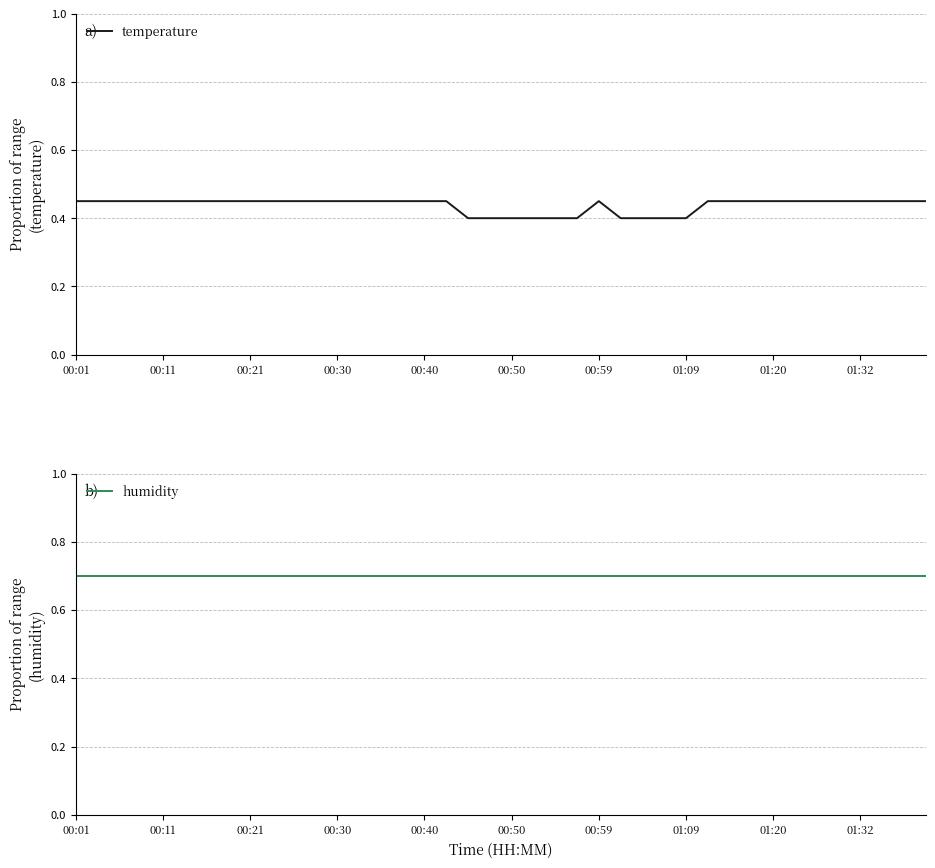

The temperature series shows 0.2 at 00:30. True or false?

False